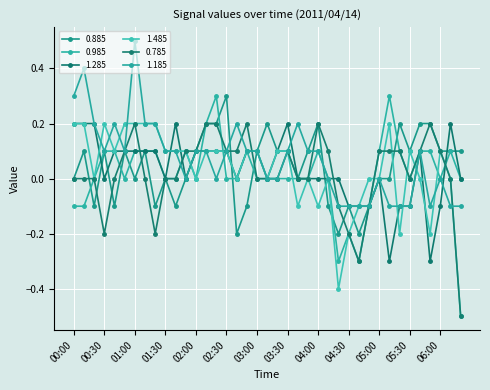

How many lines are shown in the chart?

6